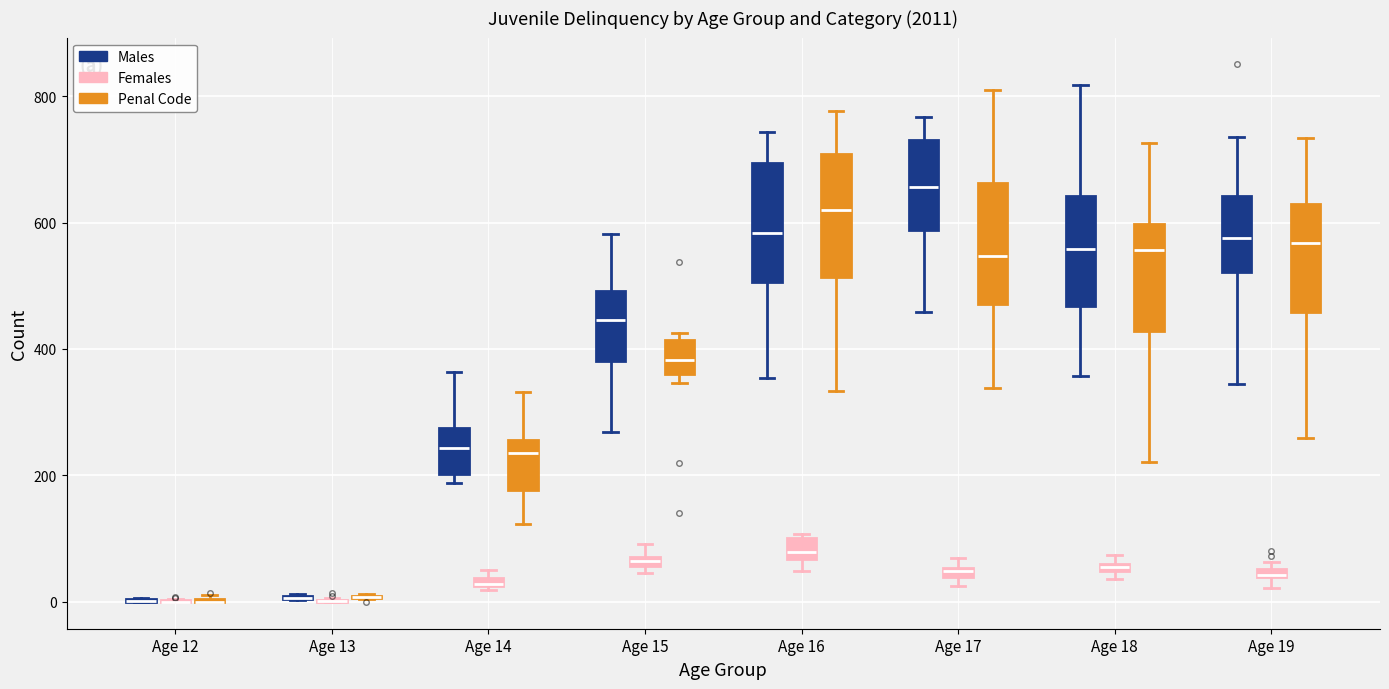

Where is the lower edge of the box for Age 16 (Females) on the y-axis? The values are not printed on the chart, so give them approximately, as read against the axis.

60